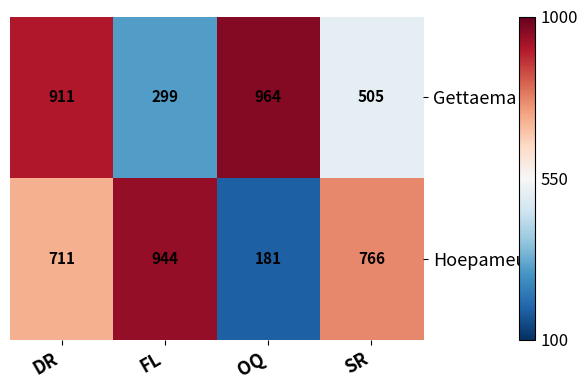

Rank the series by their maximum value, from highest to lowest.

Gettaema, Hoepameu